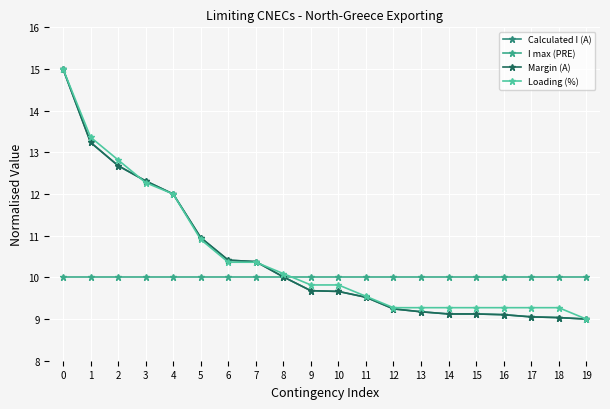

Which has a higher value, 17 or 13?

13